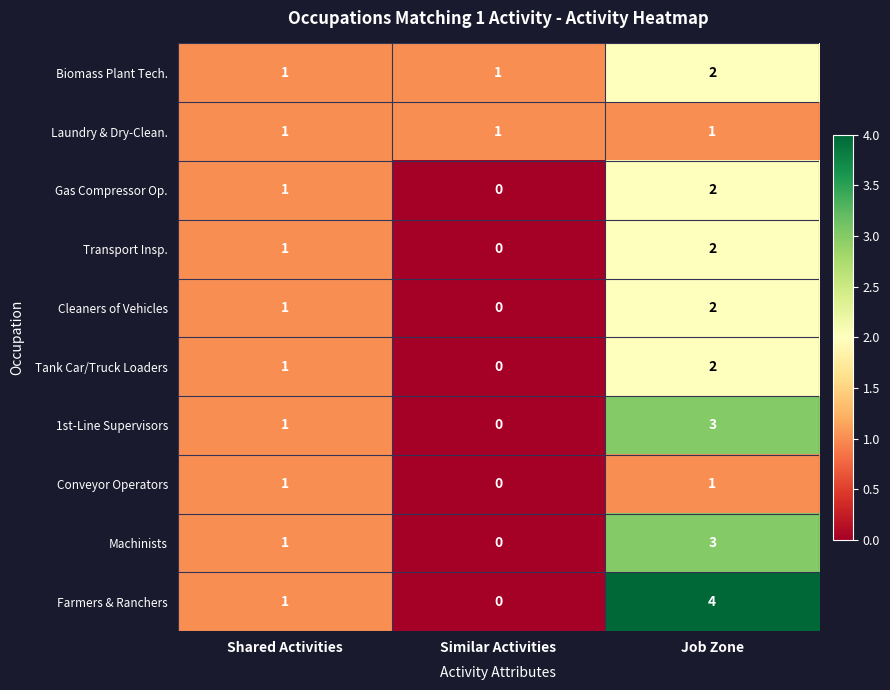

Is it true that Tank Car/Truck Loaders equals 2 at Job Zone?

True